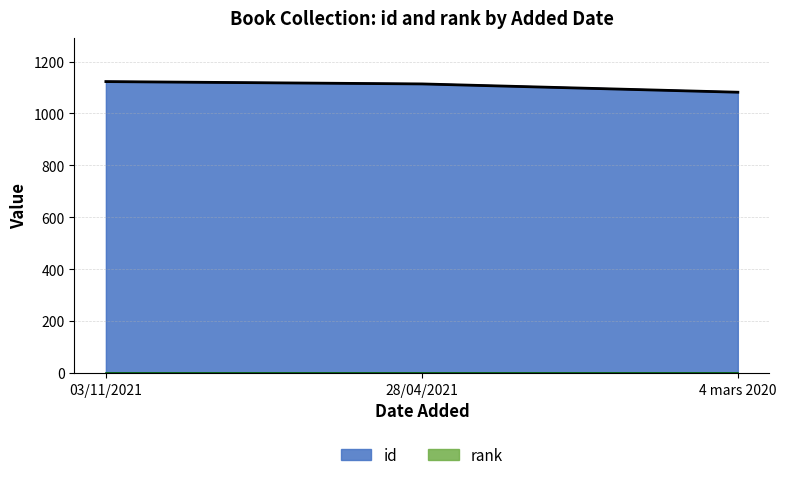

What is the change in value from 03/11/2021 to 4 mars 2020?

-41